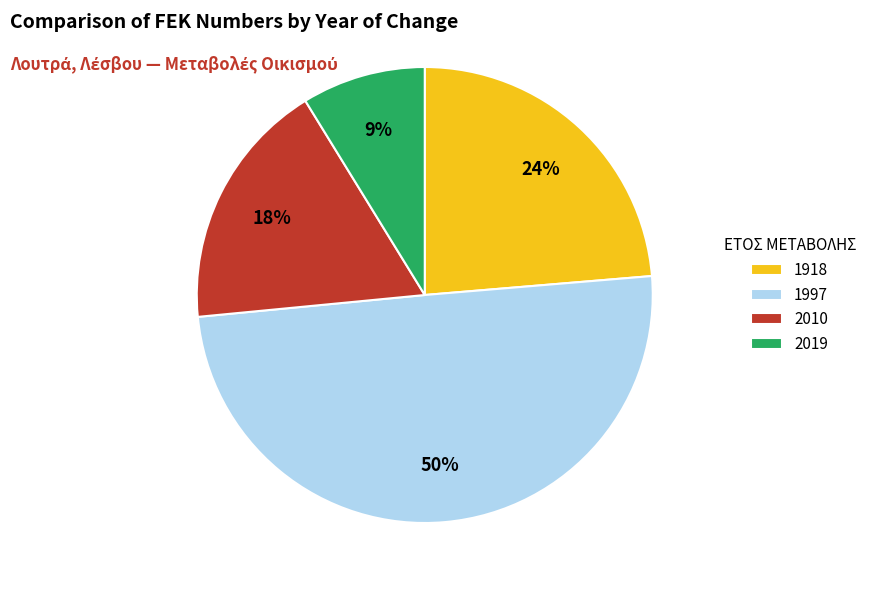

Combined, do 2010 and 2019 account for over 50%?

No